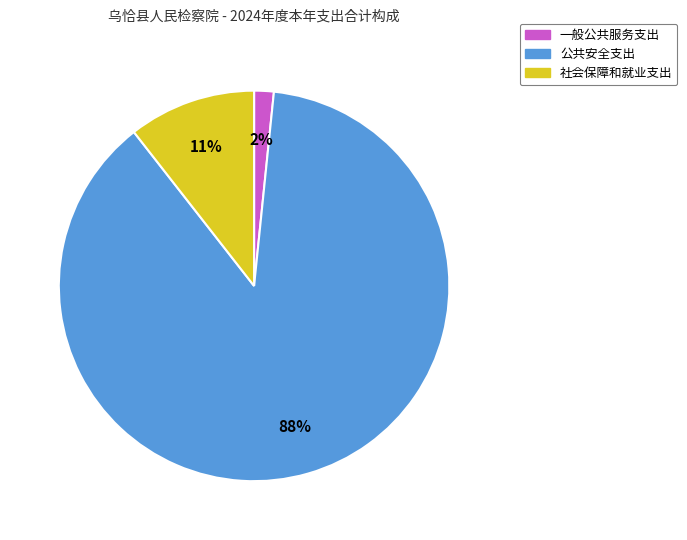

Is the sum of 一般公共服务支出 and 社会保障和就业支出 greater than half?

No